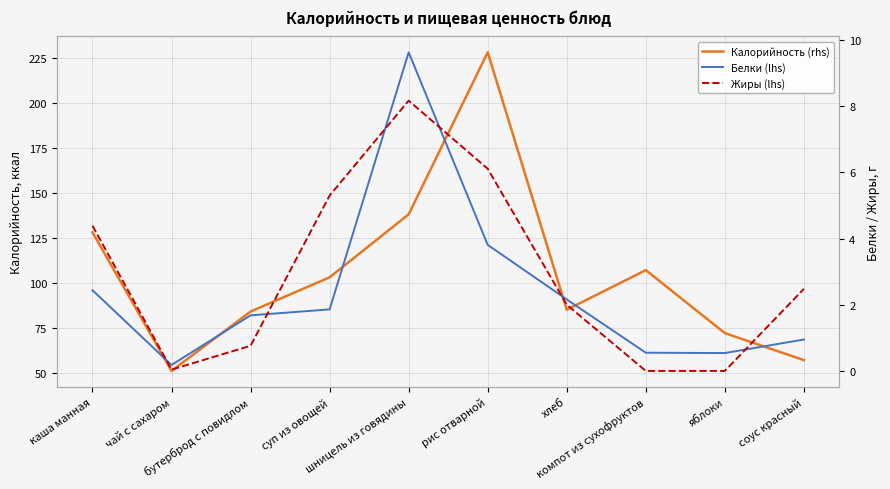

Rank the series at яблоки from lowest to highest value.

Жиры (lhs), Белки (lhs), Калорийность (rhs)